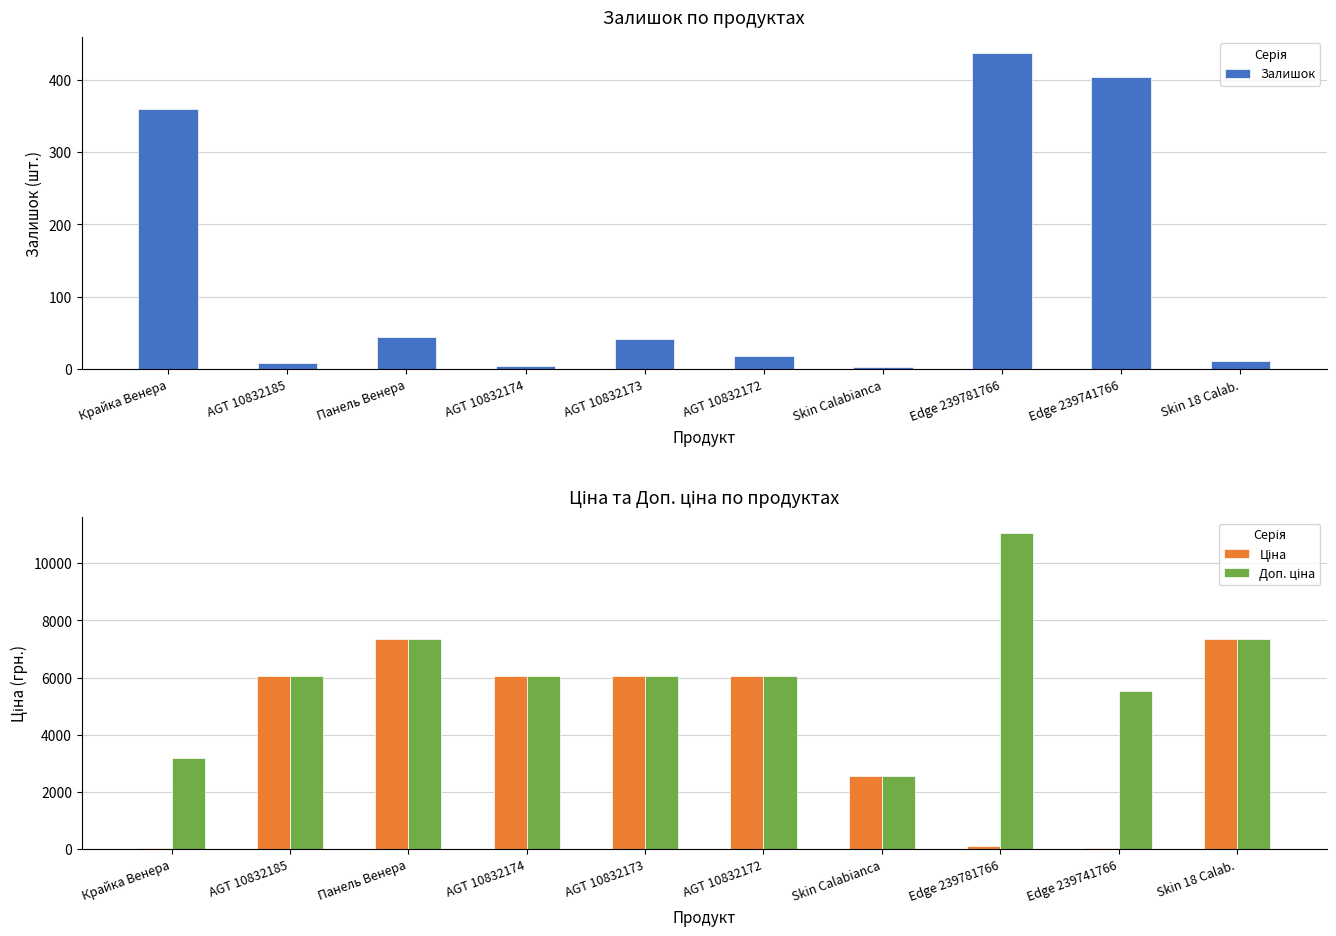

At how many categories does at least one series exceed 6935?

3